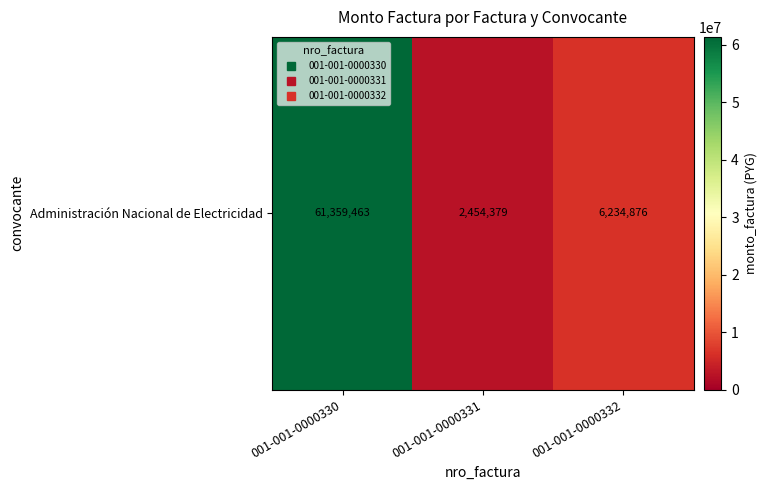

What is the difference between the values at 001-001-0000331 and 001-001-0000332?

3780497